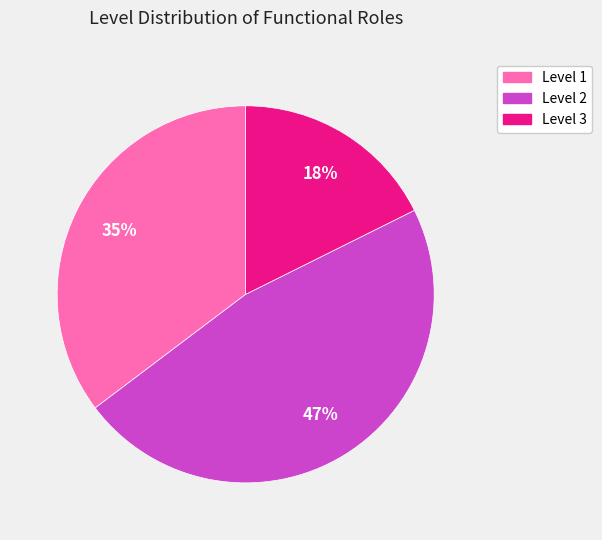

How many slices are in this pie chart?

3